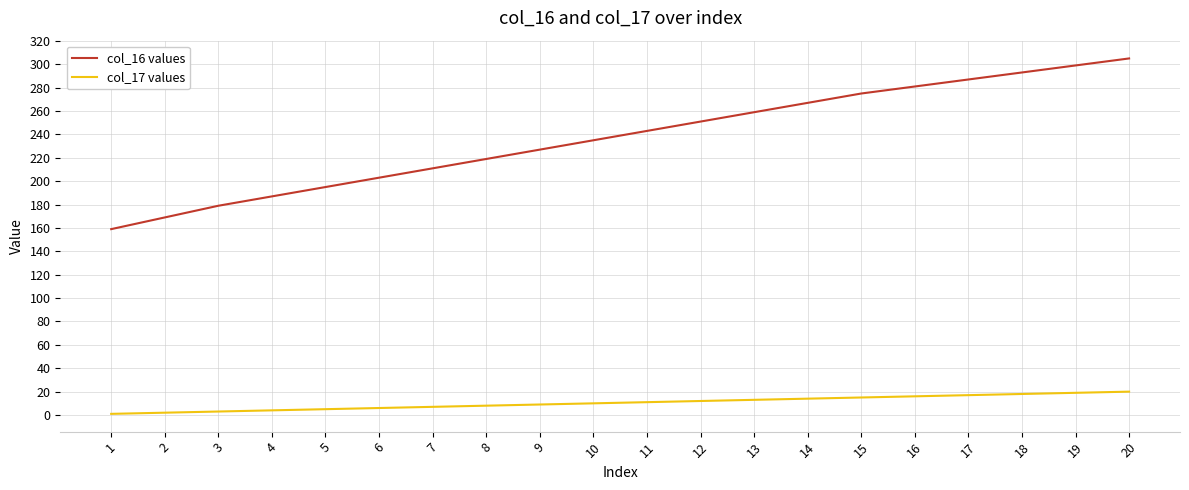

What is the difference between the second highest and minimum values in the col_16 values series?

140